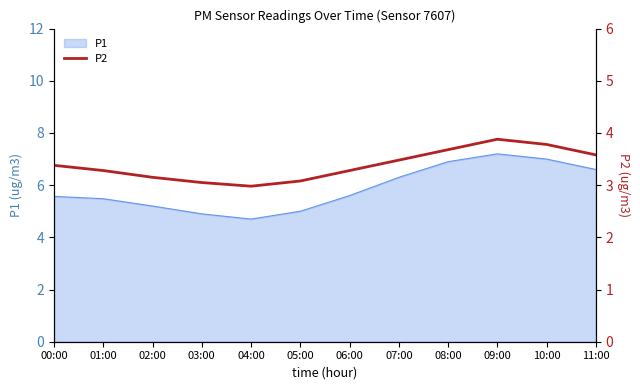

How many interior local valleys (lower than both neighbors) does the data have?

1